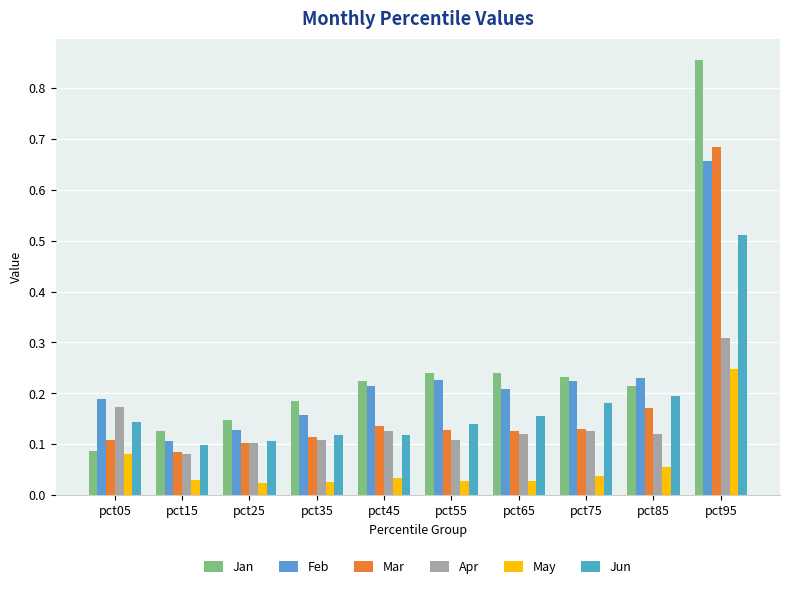

What is the difference between the Feb values at pct35 and pct45?

0.1